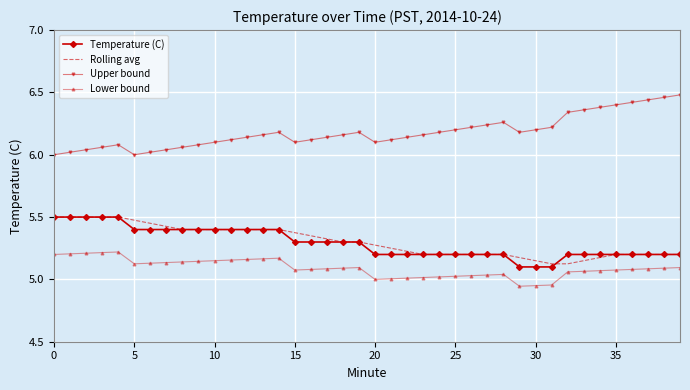

What are all the series names shown in the legend?

Temperature (C), Rolling avg, Upper bound, Lower bound